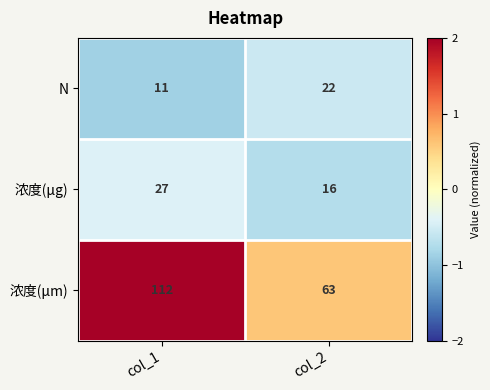

Reading right to left, transcribe all the data shown in this chart.

N: col_2=22	col_1=11
浓度(μg): col_2=16	col_1=27
浓度(μm): col_2=63	col_1=112